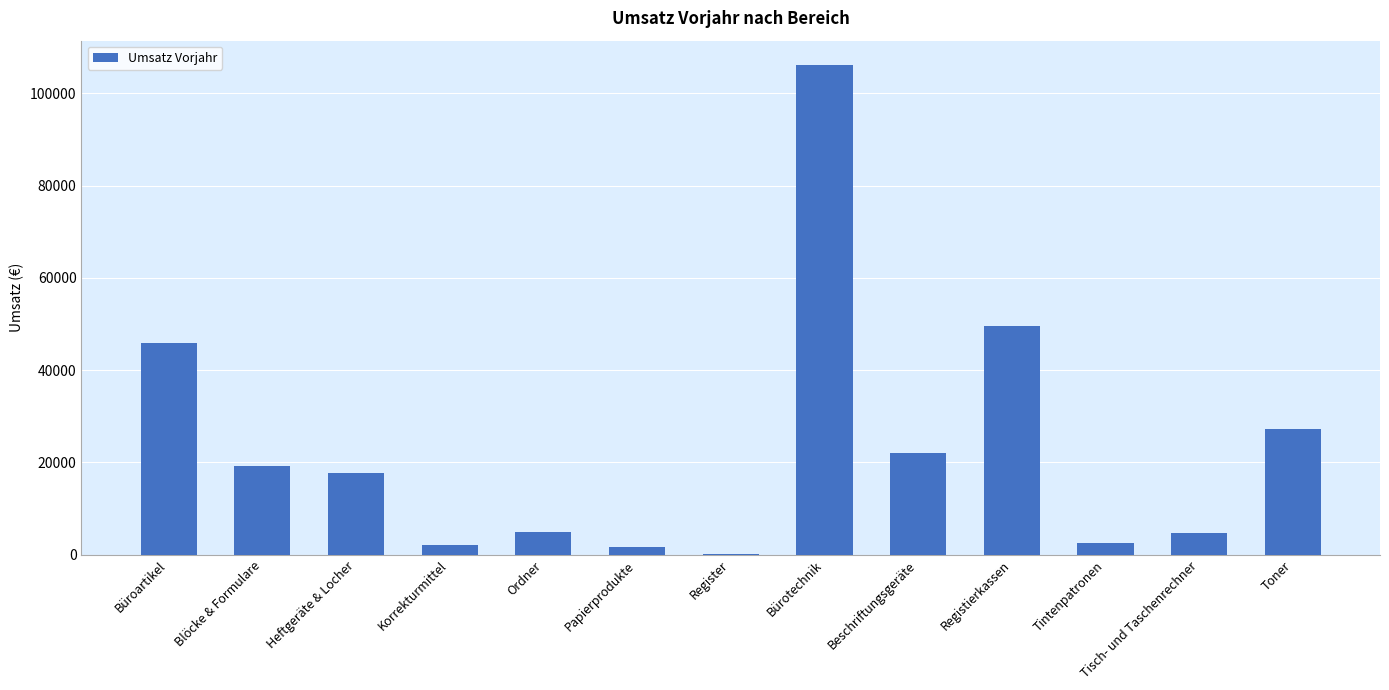

What is the sum of all values?

304008.3